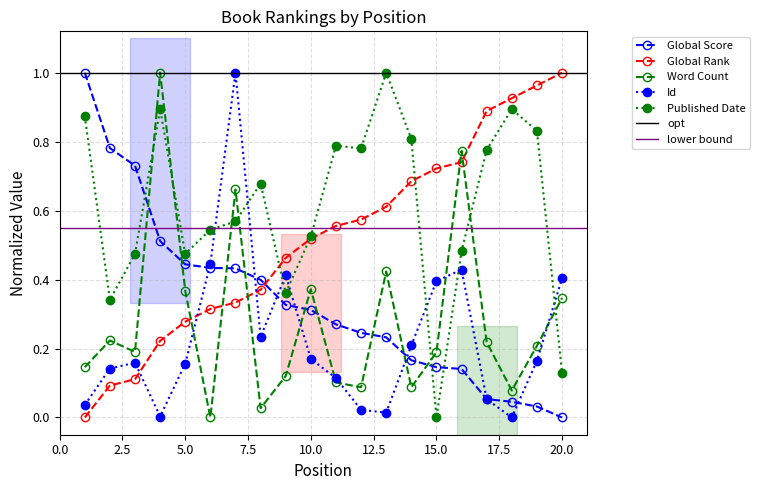

The value of Id at 2 is 0.1. True or false?

True